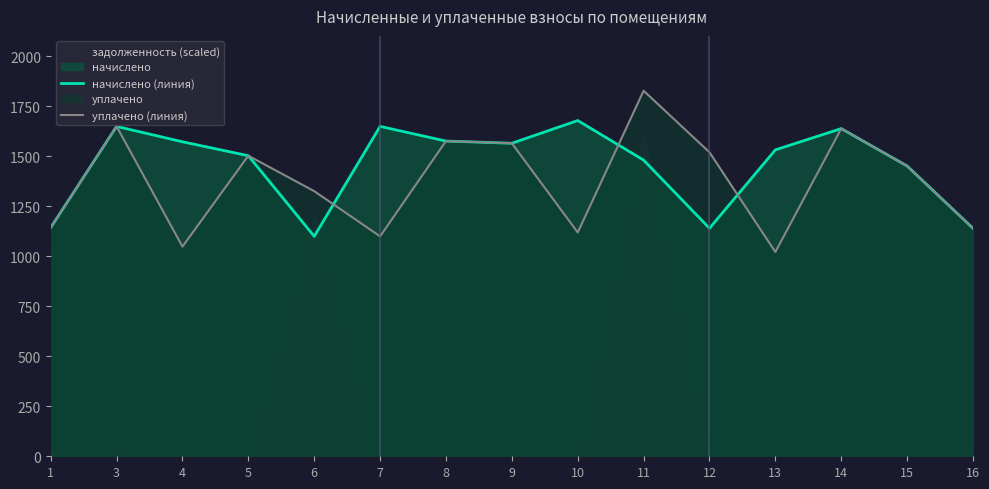

What is the value of the начислено (линия) point at the 5th from the left?

1099.8